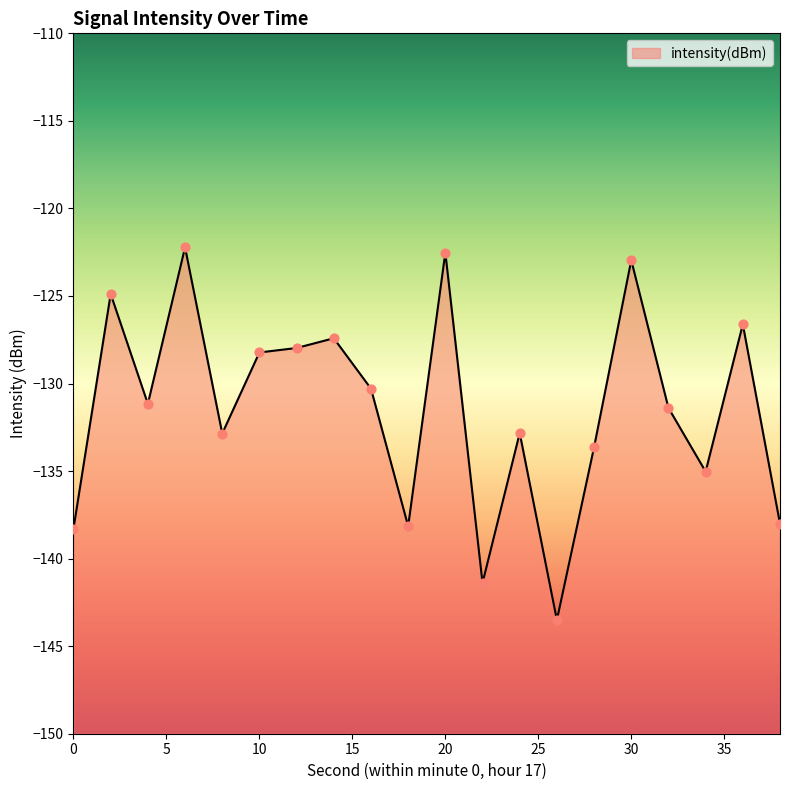

What is the change in value from 14 to 24?

-5.4